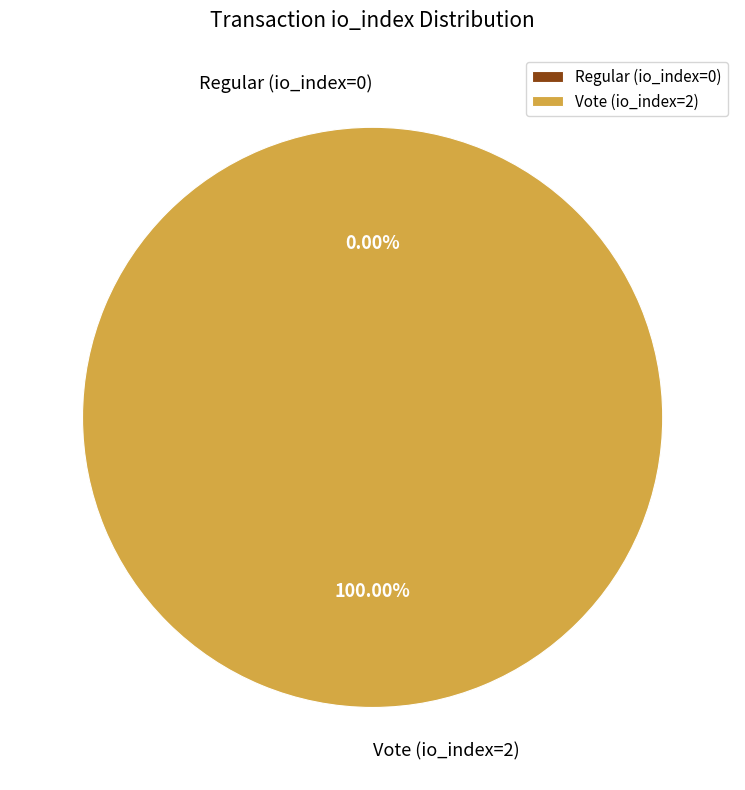

To the nearest percent, what is the difference between the Vote (io_index=2) and Regular (io_index=0) slice percentages?

100%